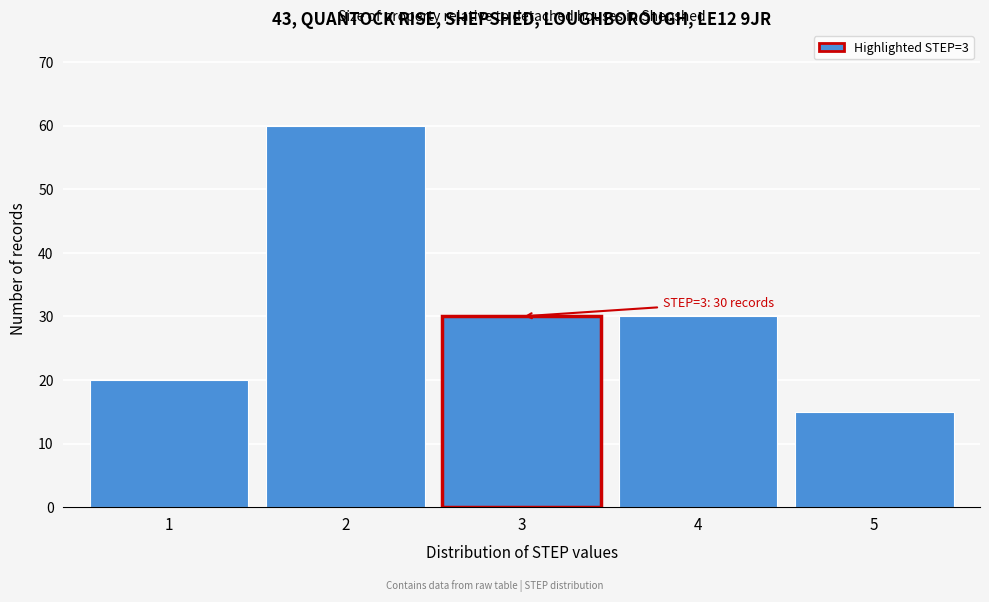

Reading left to right, list all the values displayed in this chart.

20	60	30	30	15